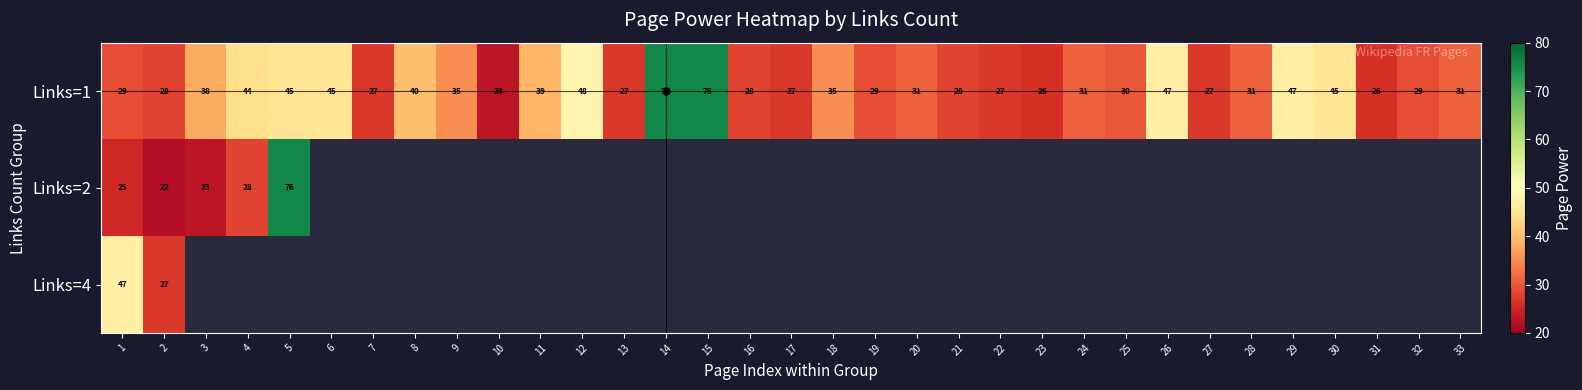

Rank the series at 1 from highest to lowest value.

Links=4, Links=1, Links=2